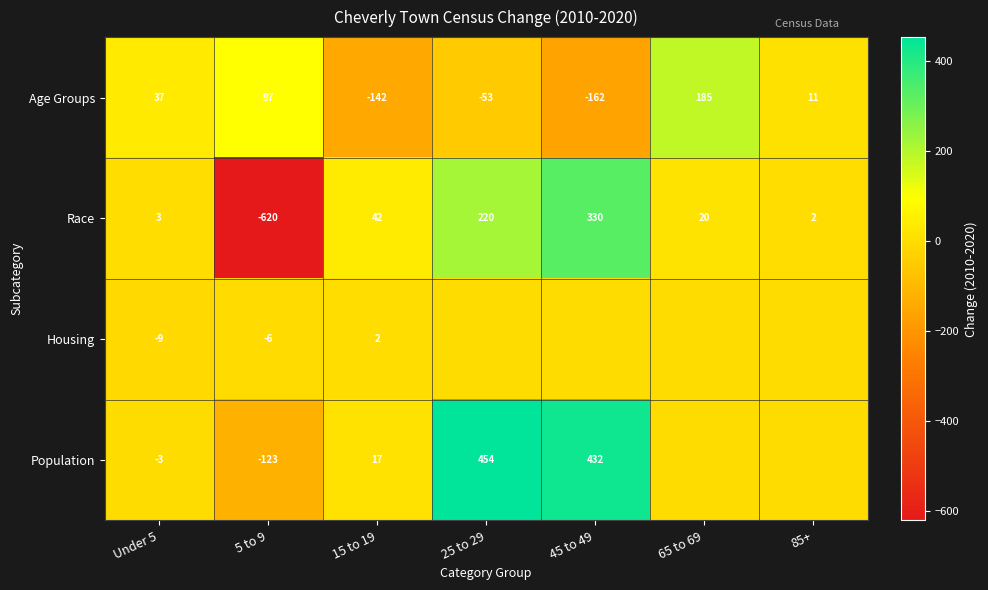

How many positive values does the Race series have?

6